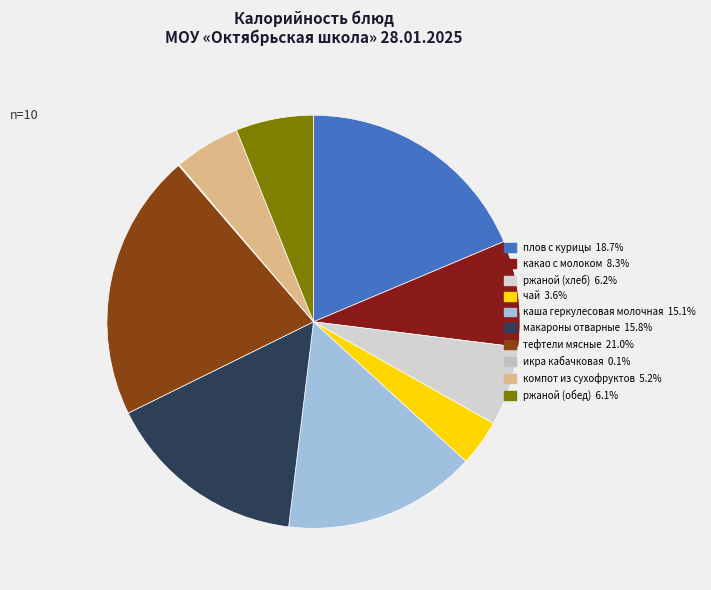

What is the change in value from чай to ржаной (обед)?

+35.1